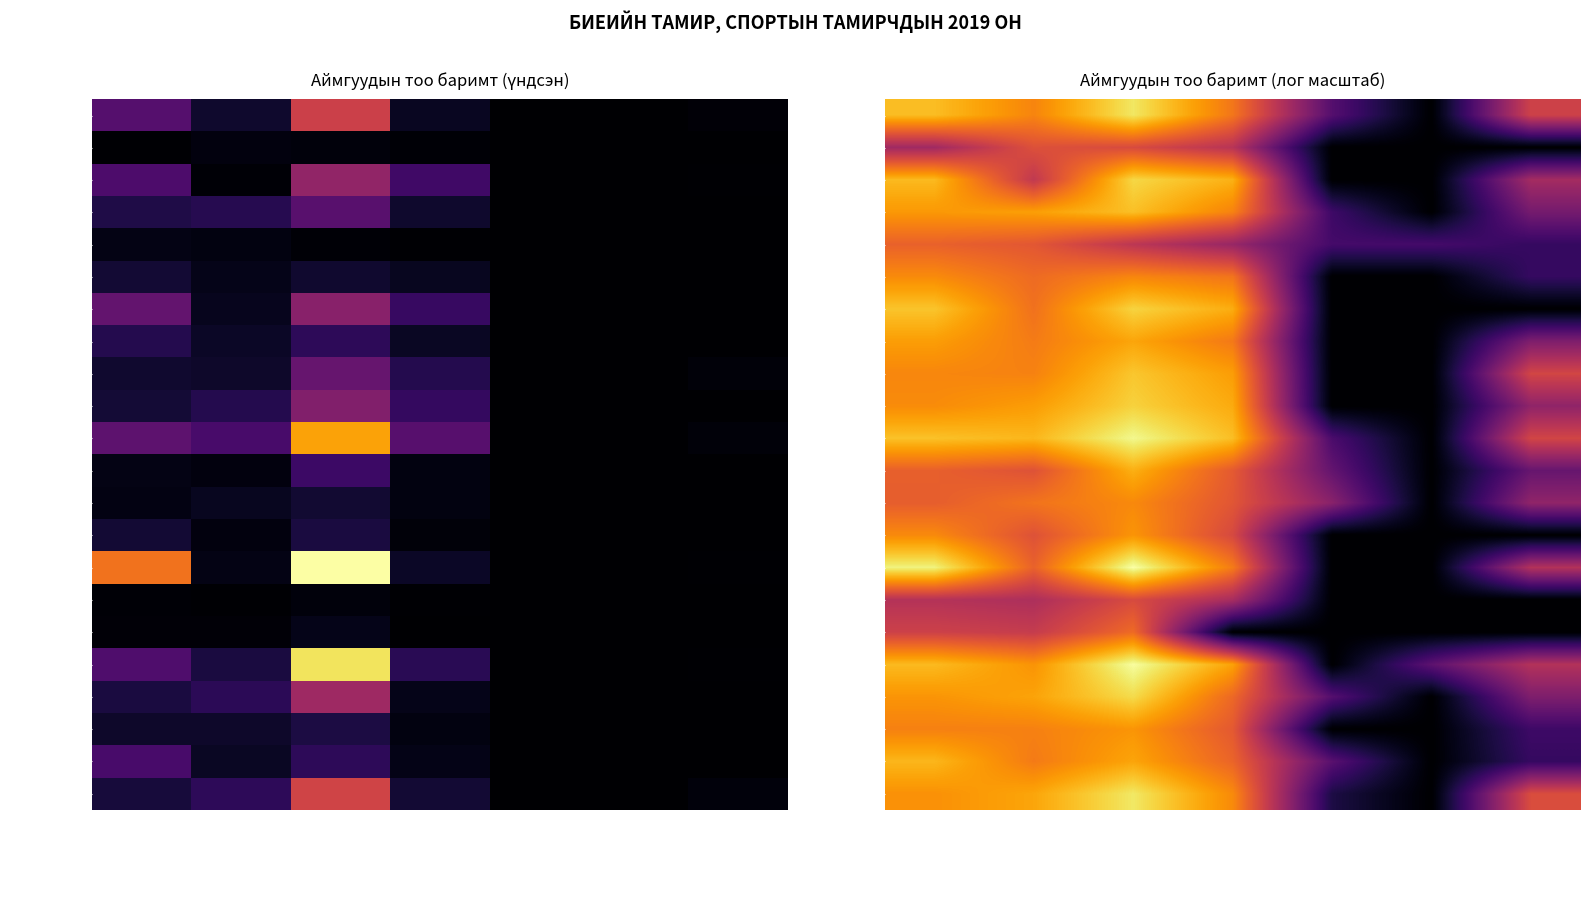

Is it true that Дорноговь equals 4.7 at Пара спорт?

False